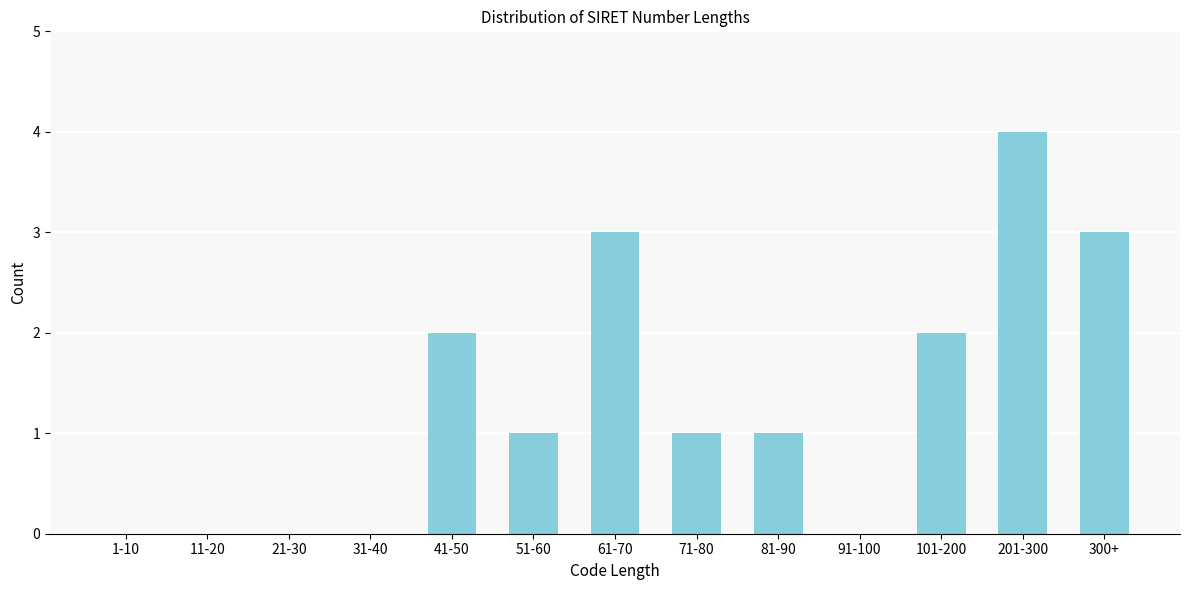

Reading right to left, list all the values displayed in this chart.

300+=3	201-300=4	101-200=2	91-100=0	81-90=1	71-80=1	61-70=3	51-60=1	41-50=2	31-40=0	21-30=0	11-20=0	1-10=0